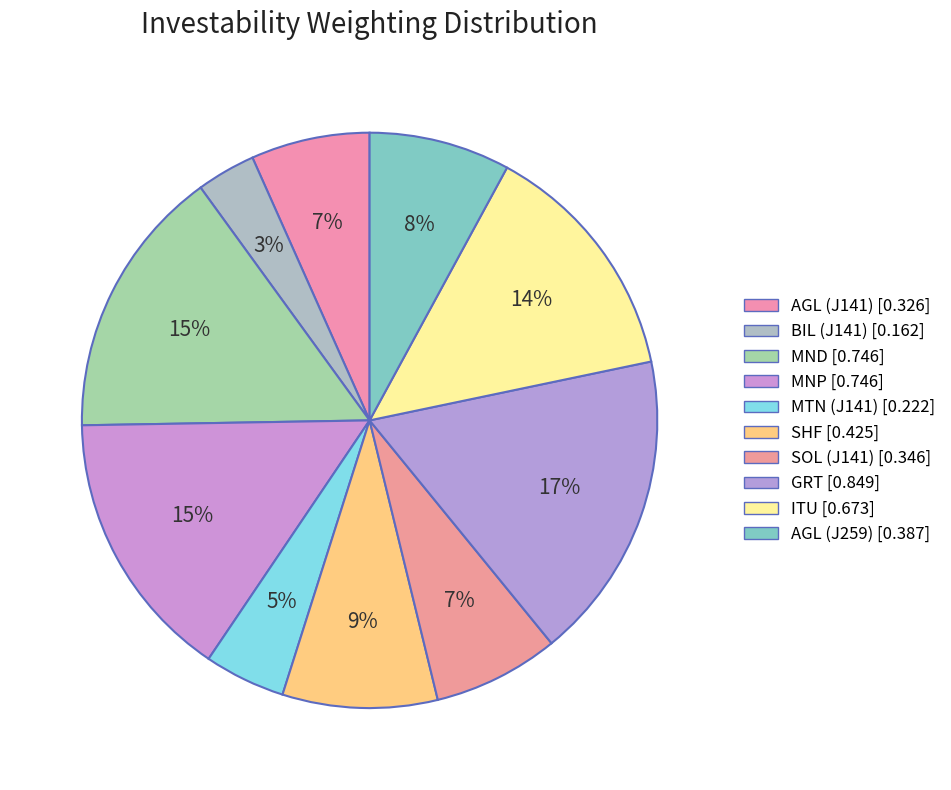

Count the number of slices in the pie.

10